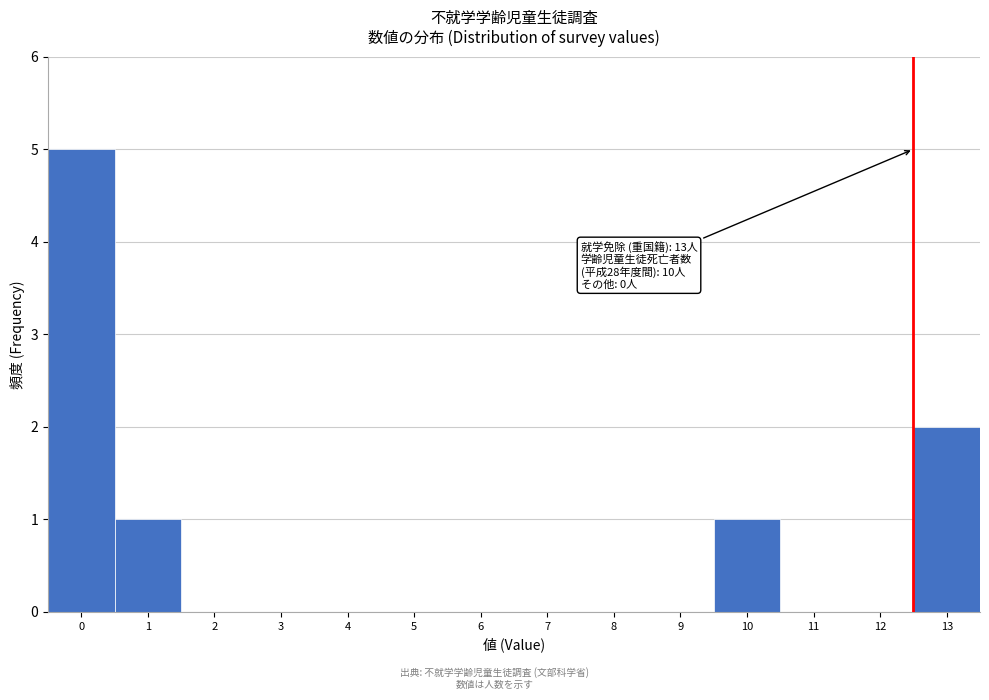

Reading right to left, extract all data points from this chart.

13=2	12=0	11=0	10=1	9=0	8=0	7=0	6=0	5=0	4=0	3=0	2=0	1=1	0=5